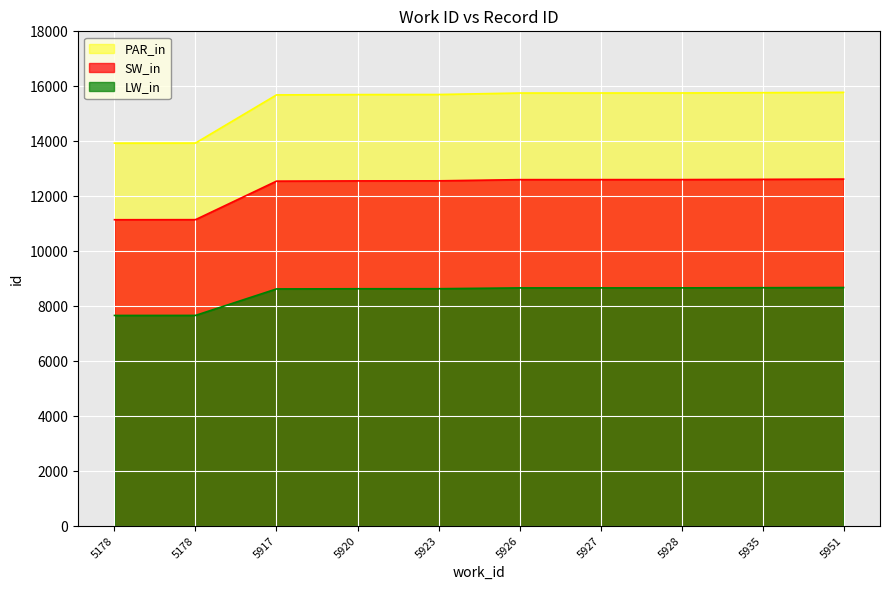

What is the value of the 5th point from the left?

15701